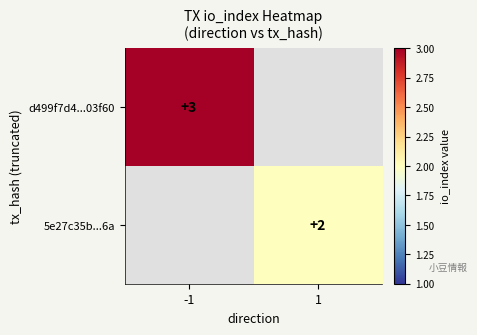

Is it true that 5e27c35b...6a equals 2 at 1?

True